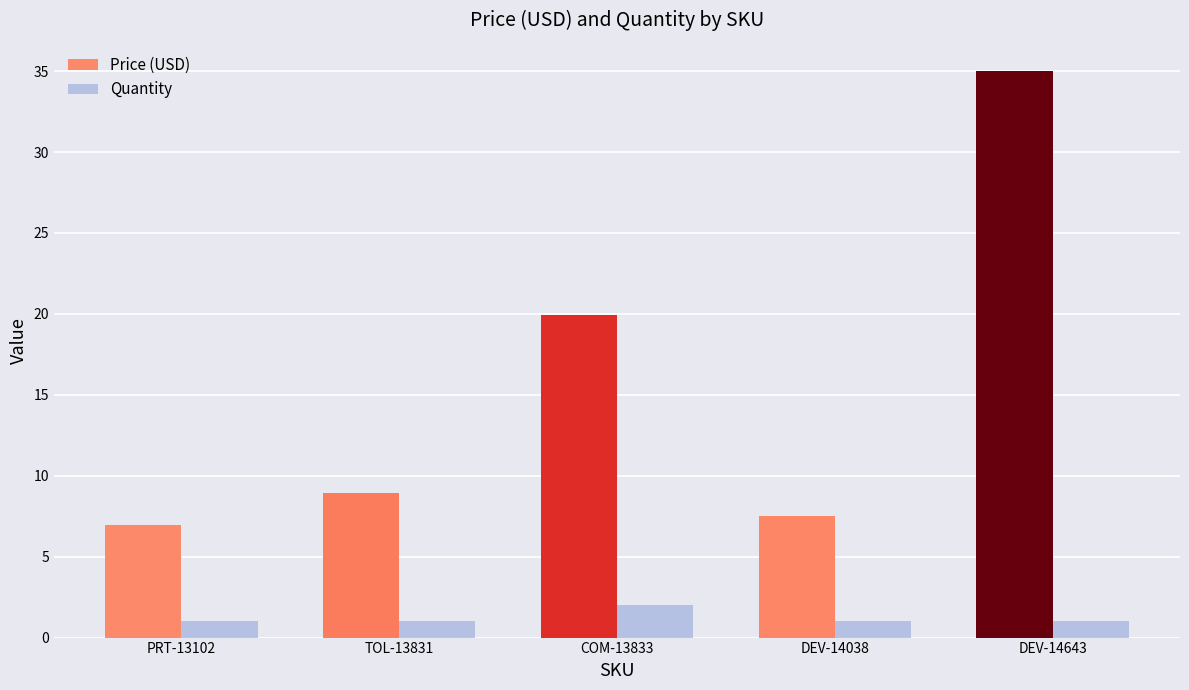

The Price (USD) series shows 14.7 at TOL-13831. True or false?

False